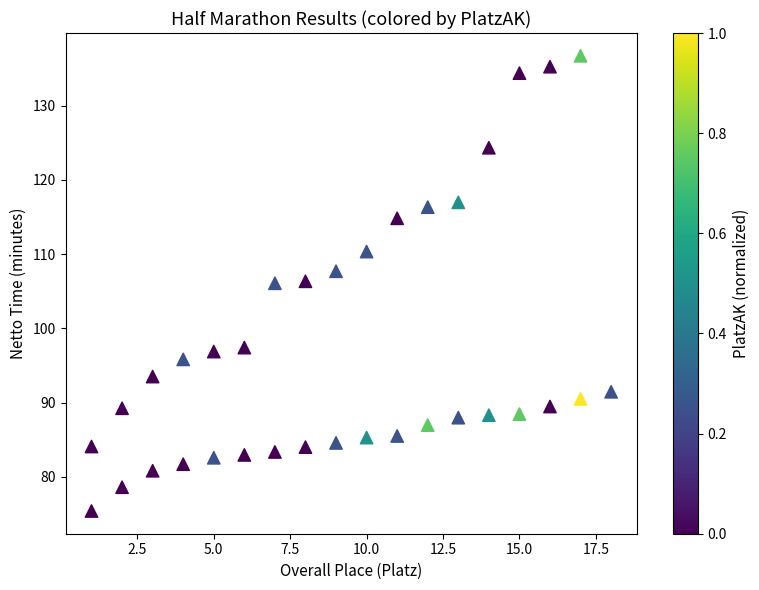

What is the range of Y values (max minus min)?

61.3